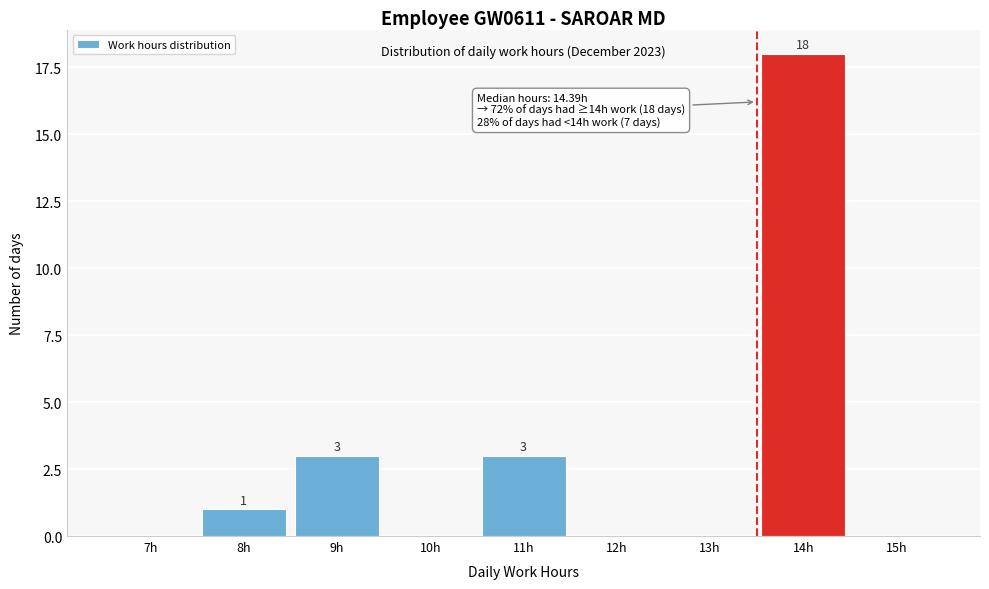

Reading right to left, what are all the values shown in this chart?

15h=0	14h=18	13h=0	12h=0	11h=3	10h=0	9h=3	8h=1	7h=0